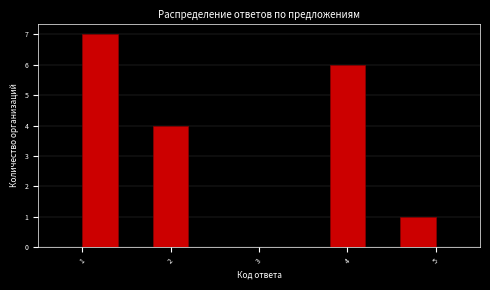

Over which range of the x-axis is the bar tallest?

1.0 to 1.4